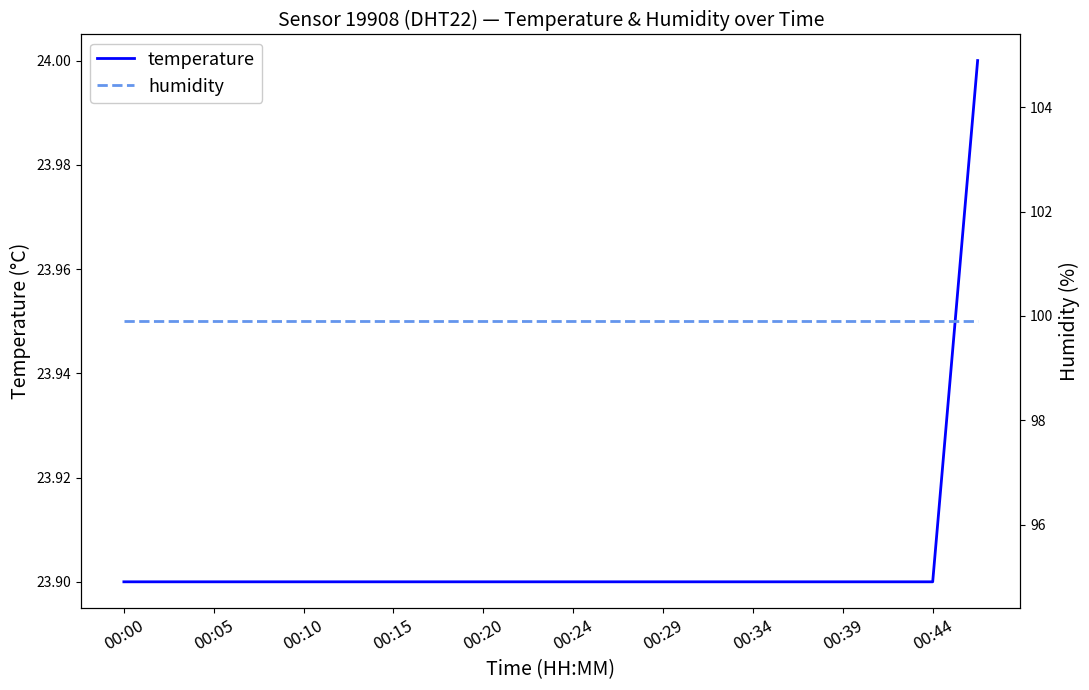

What is the value of the temperature point at the 17th from the left?

23.9